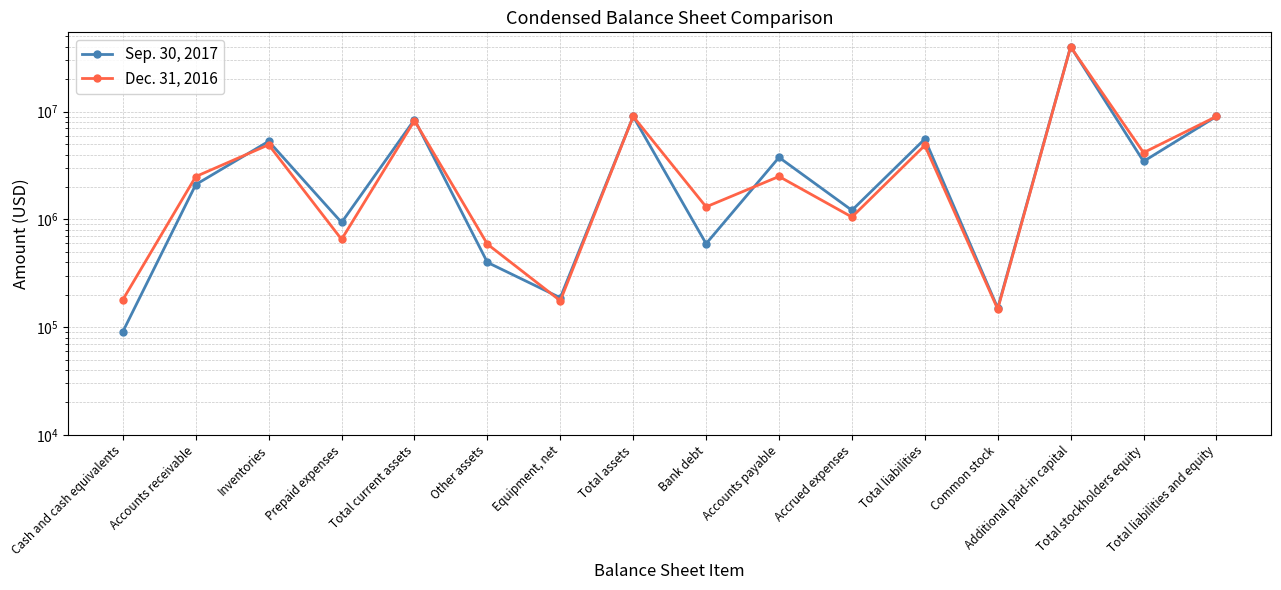

Which series has the largest total across all categories?

Sep. 30, 2017